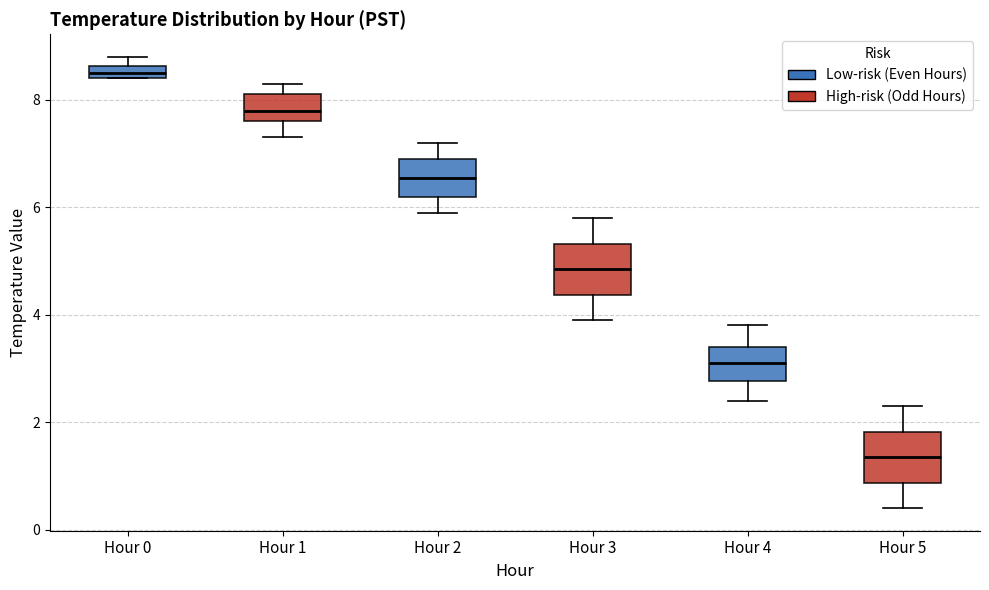

Where does the lower whisker of the box for Hour 2 end on the y-axis? The values are not printed on the chart, so give them approximately, as read against the axis.

6.0